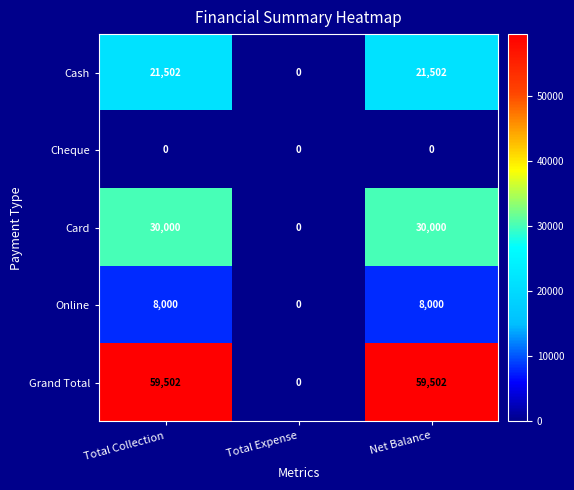

List the series in order of their peak value, highest first.

Grand Total, Card, Cash, Online, Cheque